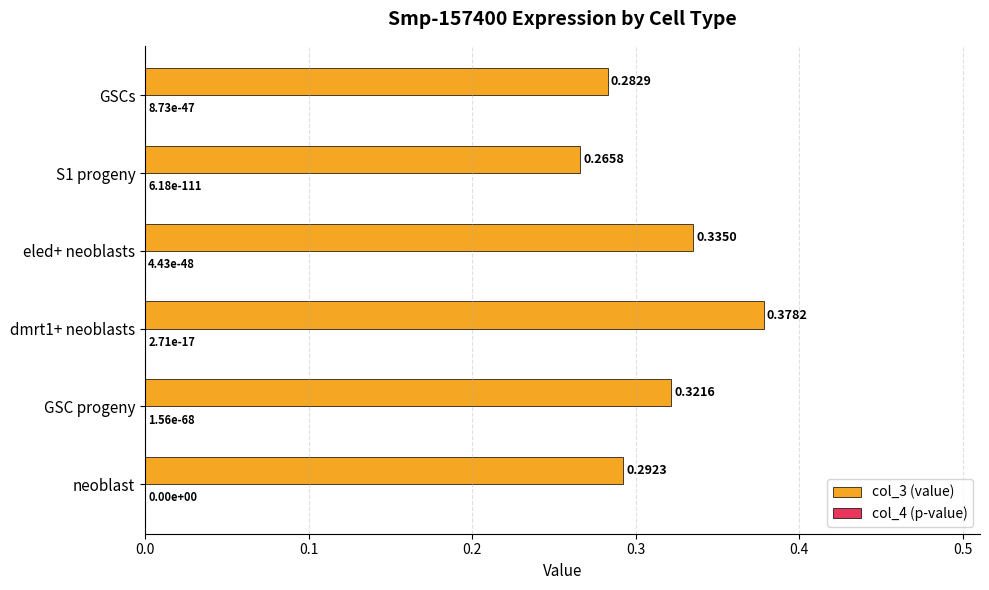

Which series changed the most between eled+ neoblasts and S1 progeny?

col_3 (value)